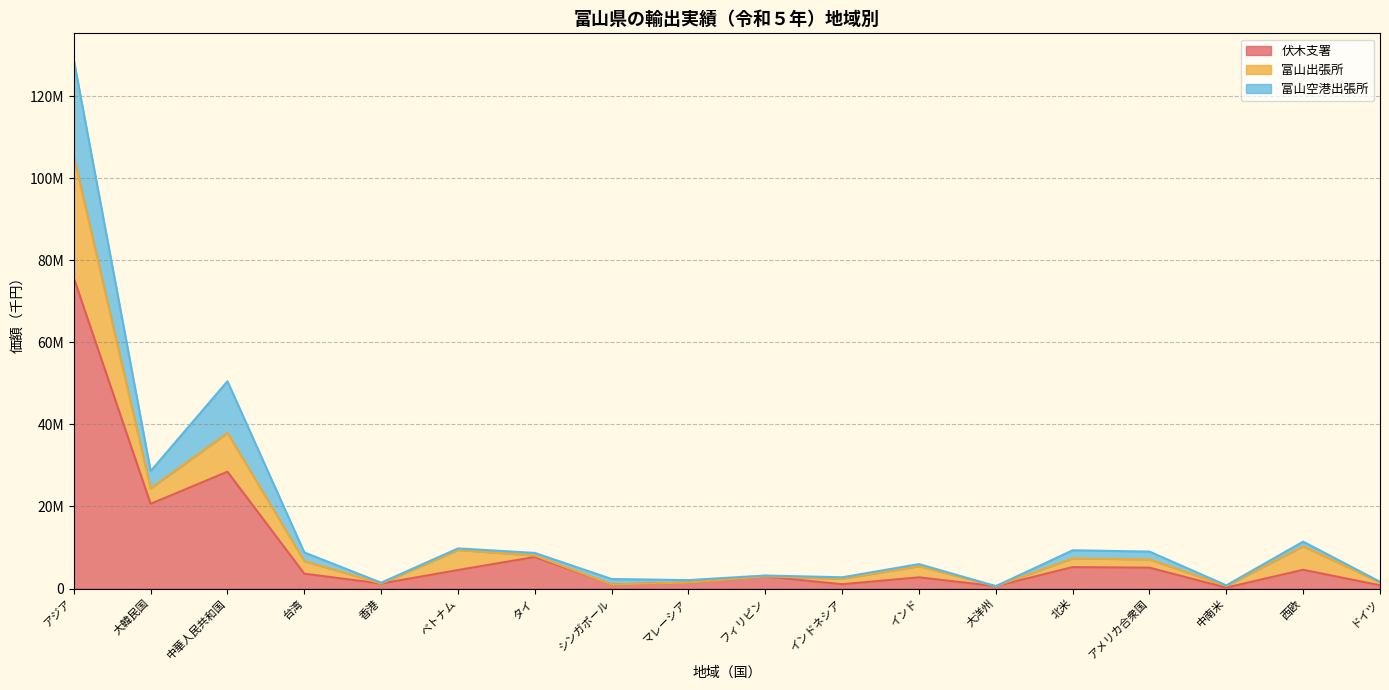

Which category has the highest value in the 富山出張所 series?

アジア